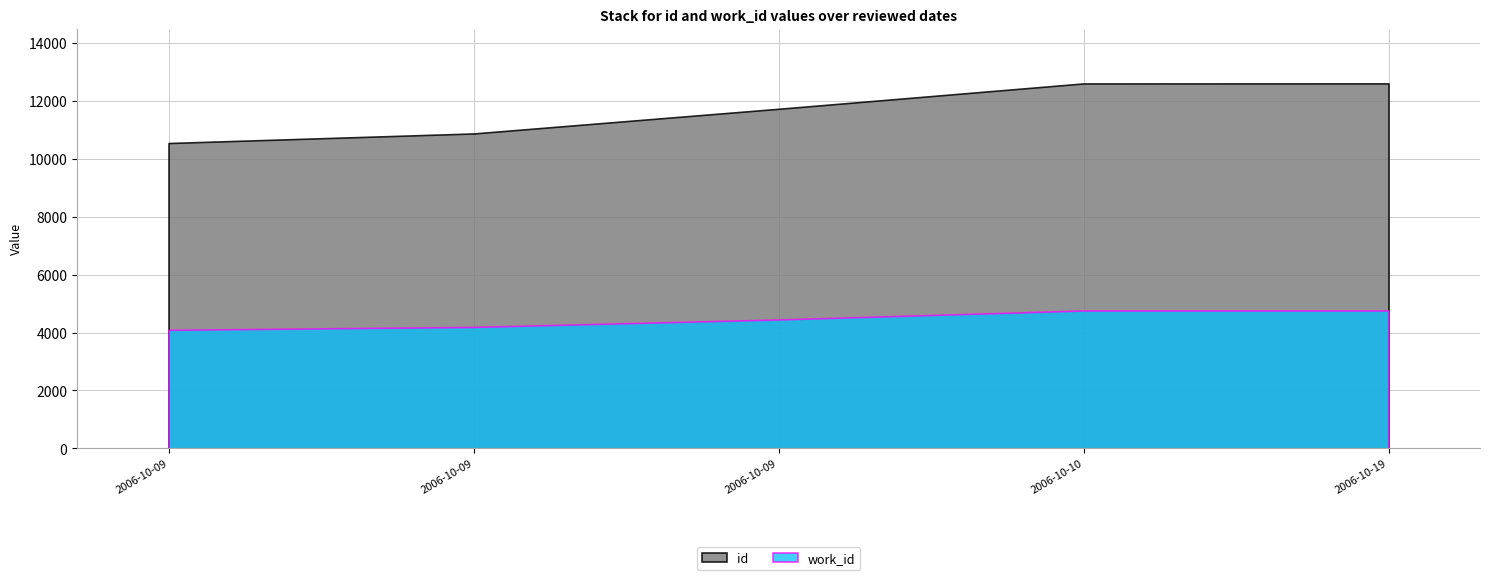

Reading left to right, extract all data points from this chart.

id: 2006-10-09=10545	2006-10-09=10875	2006-10-09=11727	2006-10-10=12603	2006-10-19=12605
work_id: 2006-10-09=4095	2006-10-09=4195	2006-10-09=4452	2006-10-10=4762	2006-10-19=4762